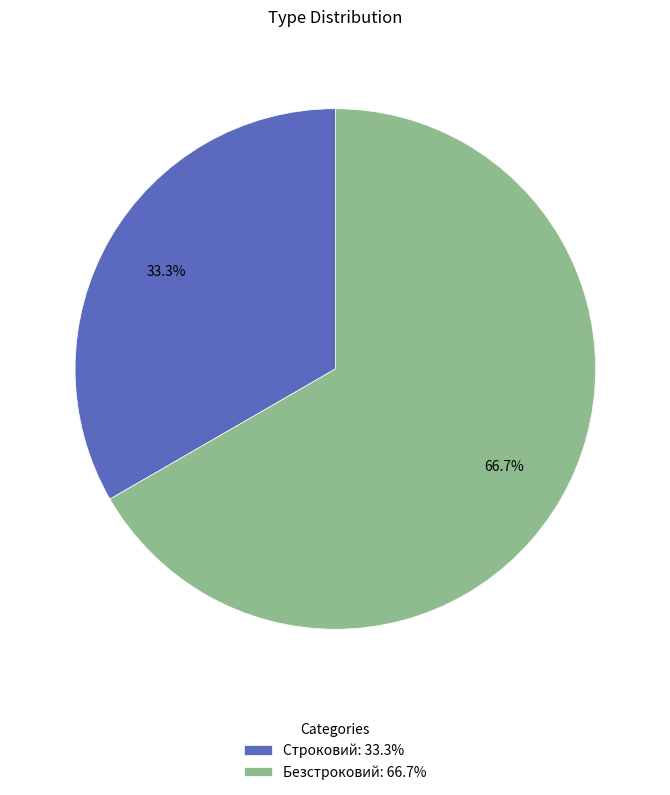

Which slice represents more than half of the pie?

Безстроковий